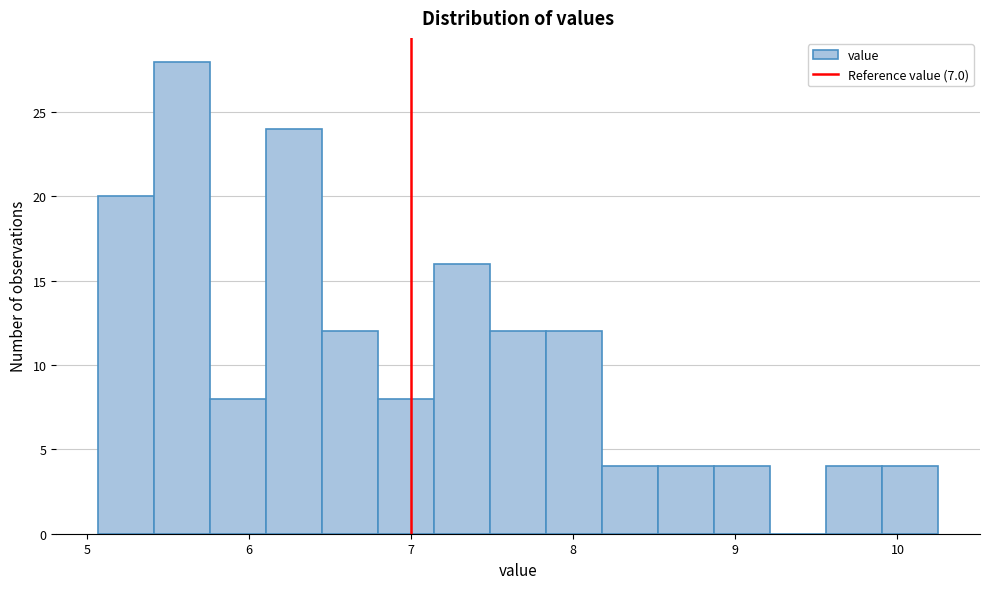

Read against the x-axis, roughly where is the centre of the tallest bar?

5.6